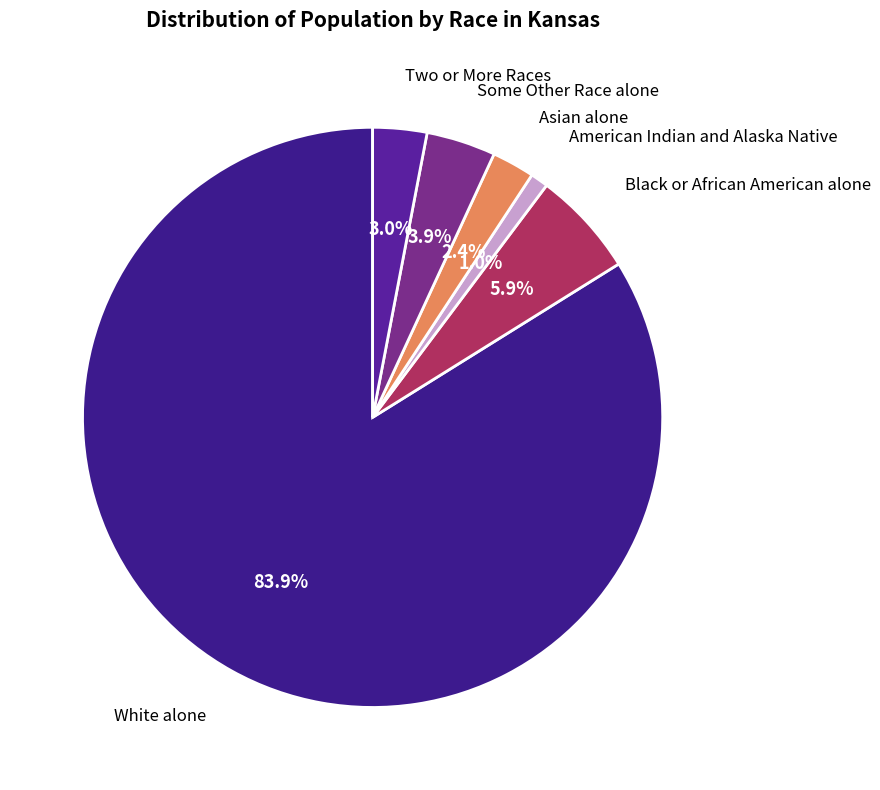

Which category has the biggest portion of the pie?

White alone